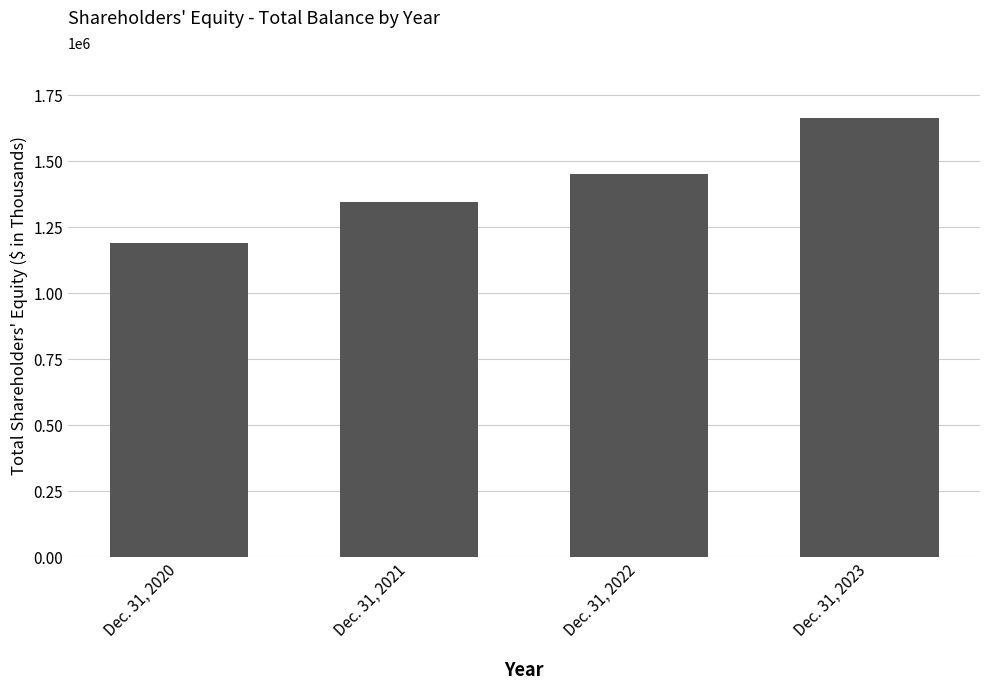

Count the values in the range 1342478 to 1662835.

3